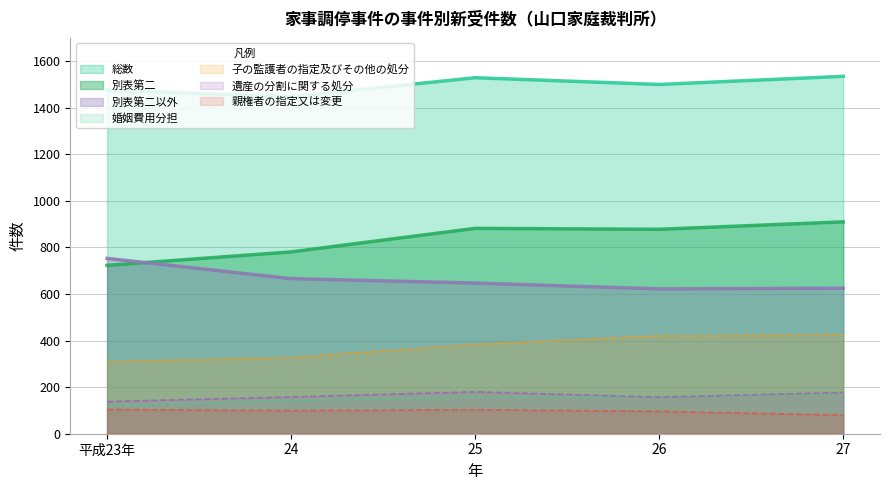

What is the value of the 総数 point at the 3rd from the left?

1529